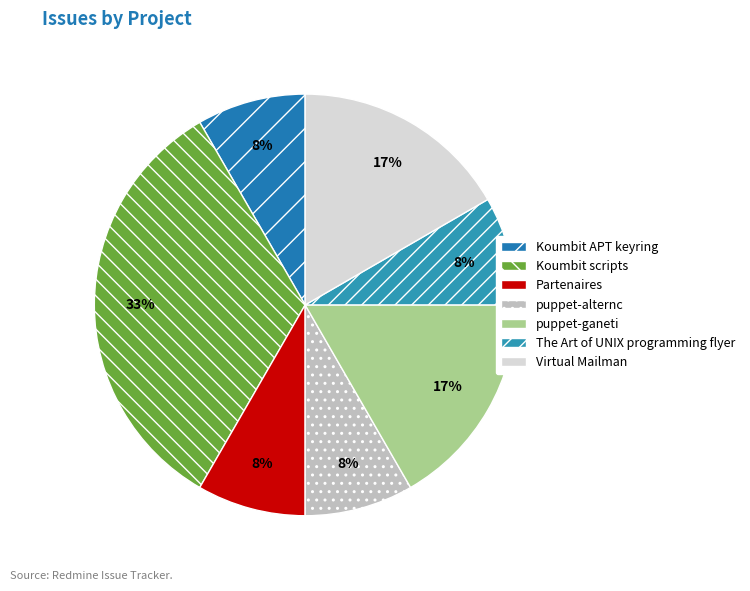

True or false: puppet-ganeti accounts for 1% of the total.

False